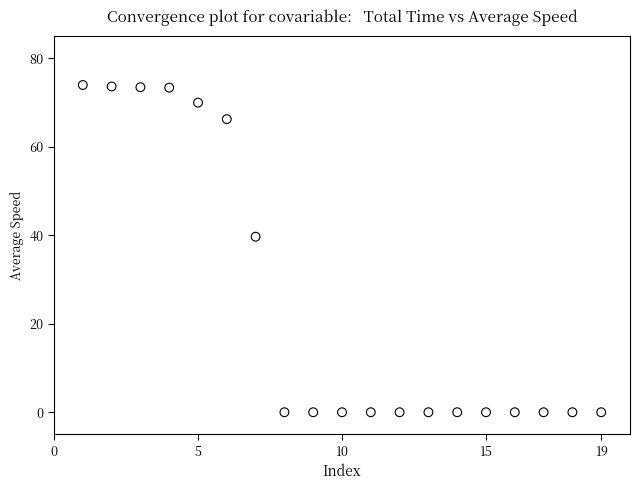

What Y value in the scatter plot is closest to 36?

39.7